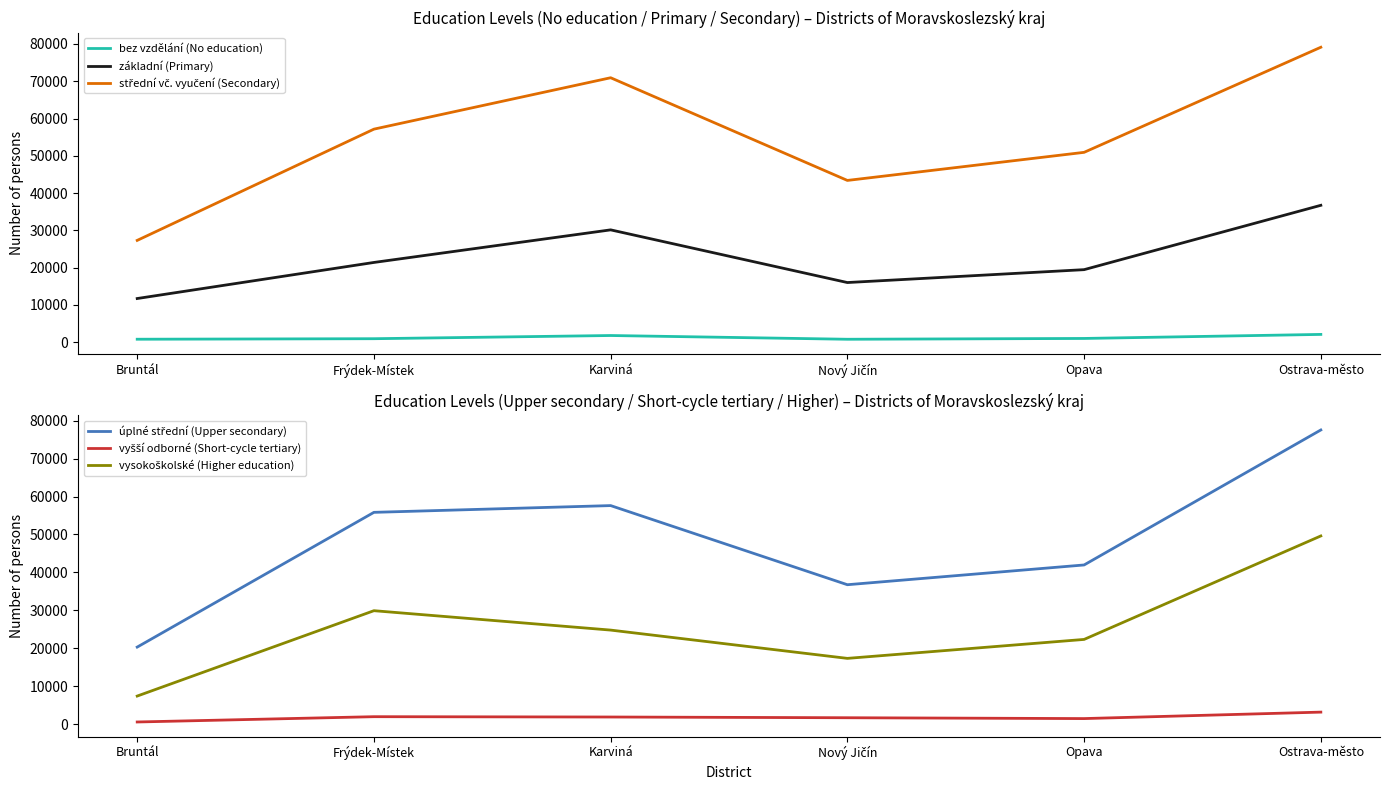

Is it true that střední vč. vyučení (Secondary) equals 43398 at Nový Jičín?

True